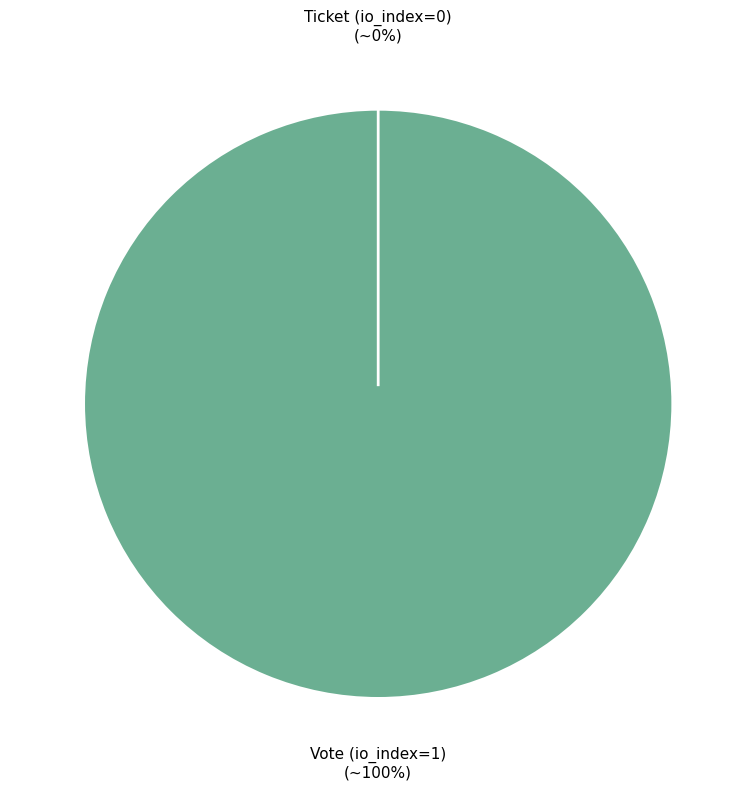

To the nearest percent, what percentage of the pie is Vote (io_index=1)?

100%